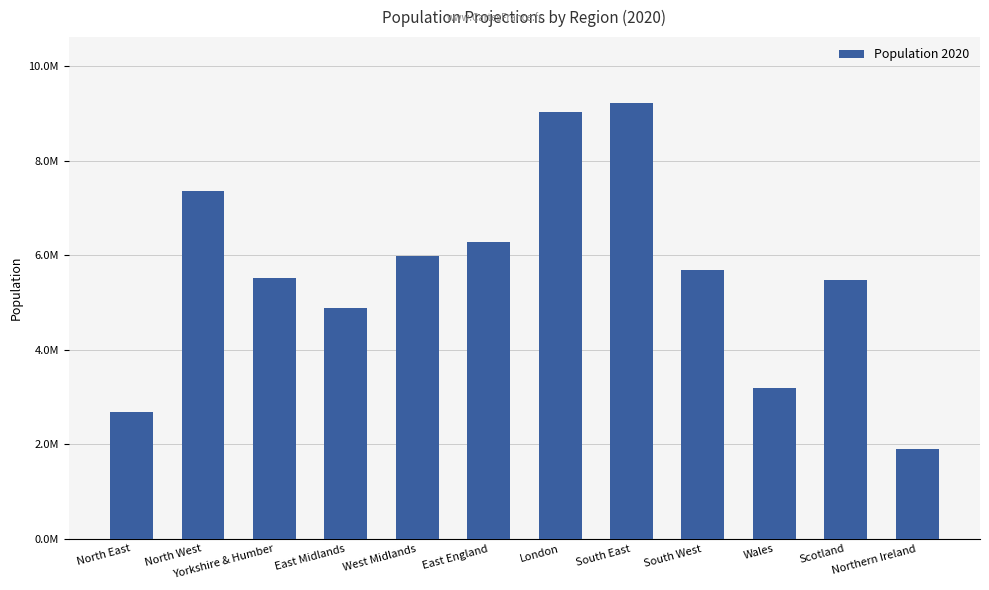

What position from the left is Yorkshire & Humber?

3